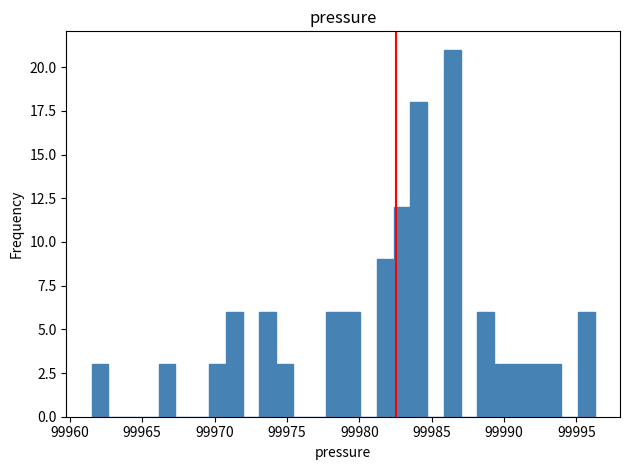

Around what value on the x-axis is the tallest bar? Give the approximate position of its centre, as read against the axis.

99986.5